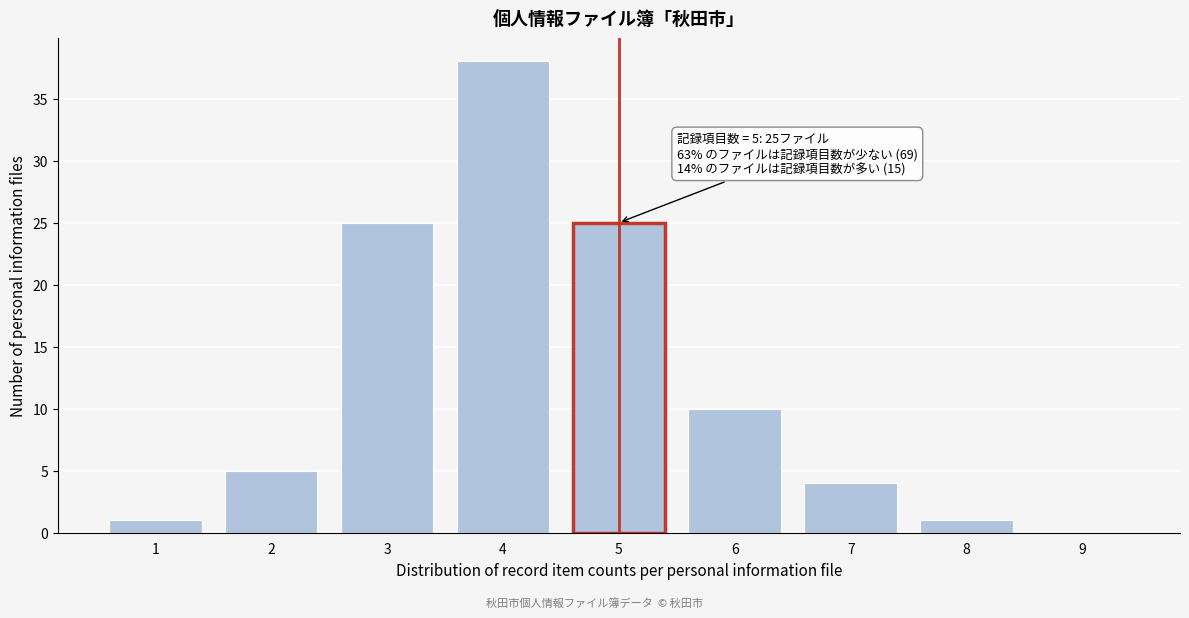

Reading left to right, what are all the values shown in this chart?

1=1	2=5	3=25	4=38	5=25	6=10	7=4	8=1	9=0